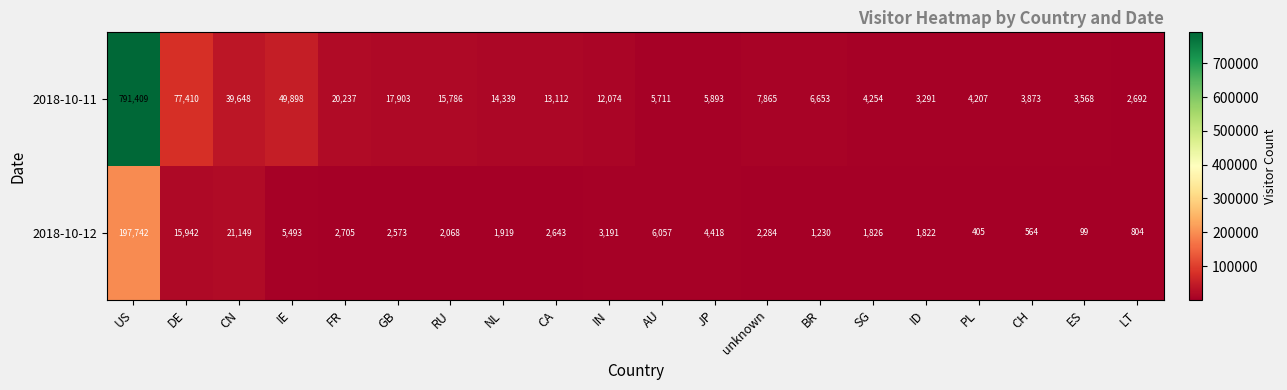

What is the difference between the highest and lowest values at PL?

3802